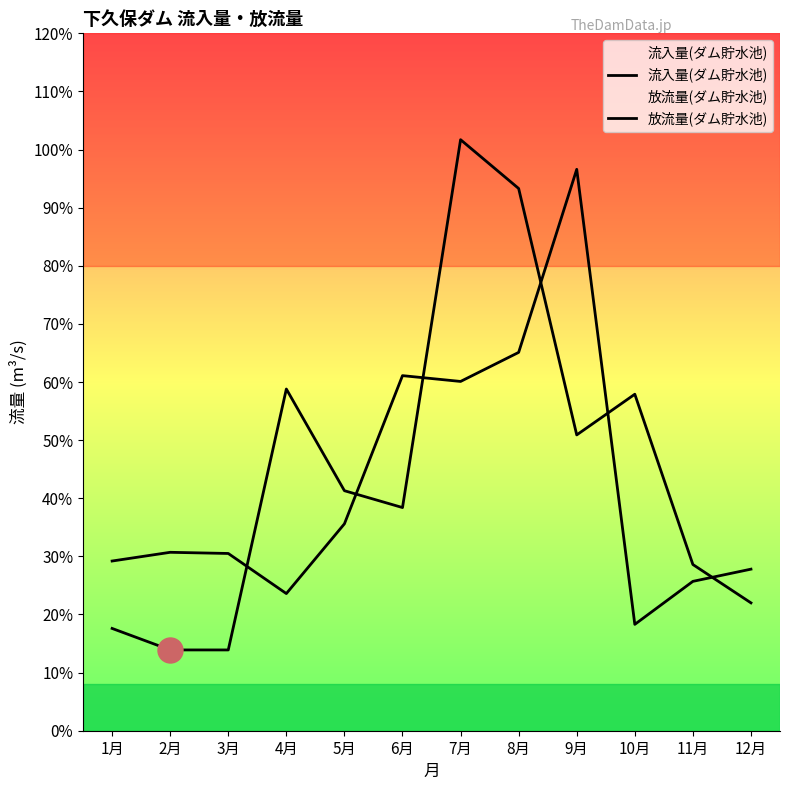

At which label is 放流量(ダム貯水池) closest to 5?

7月